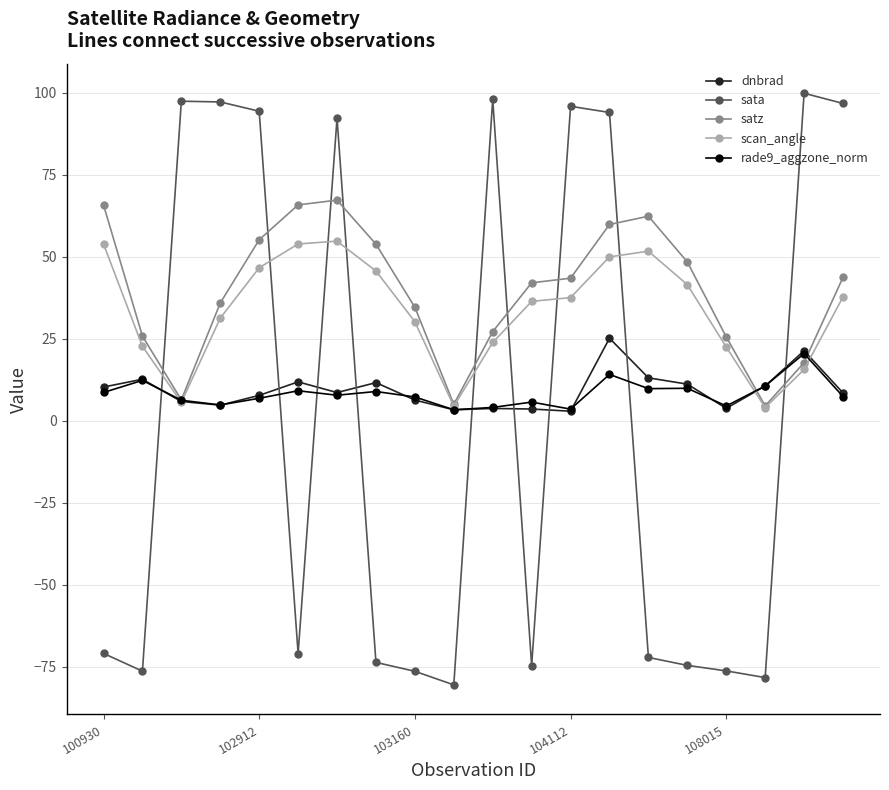

Which series has the largest range (max minus min)?

sata